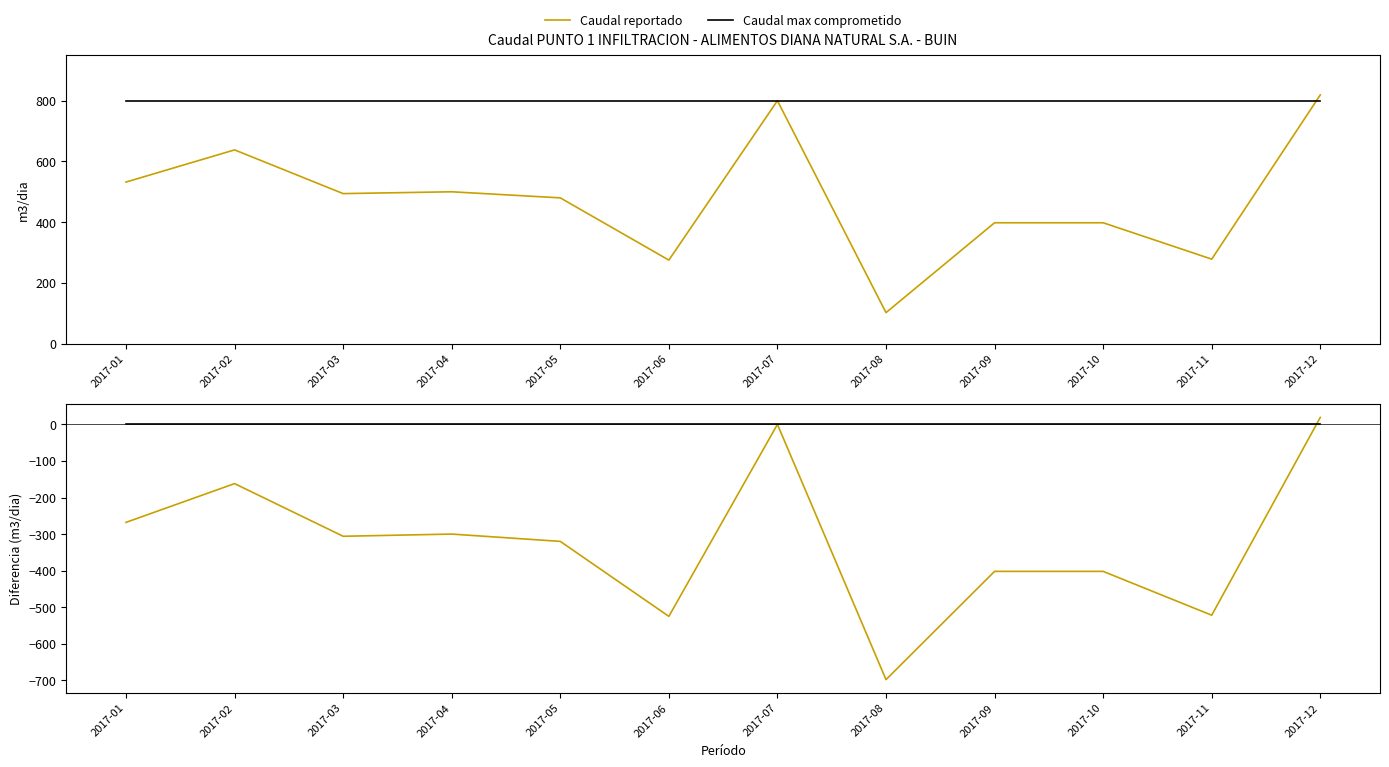

At which label does Caudal reportado reach its peak?

2017-12